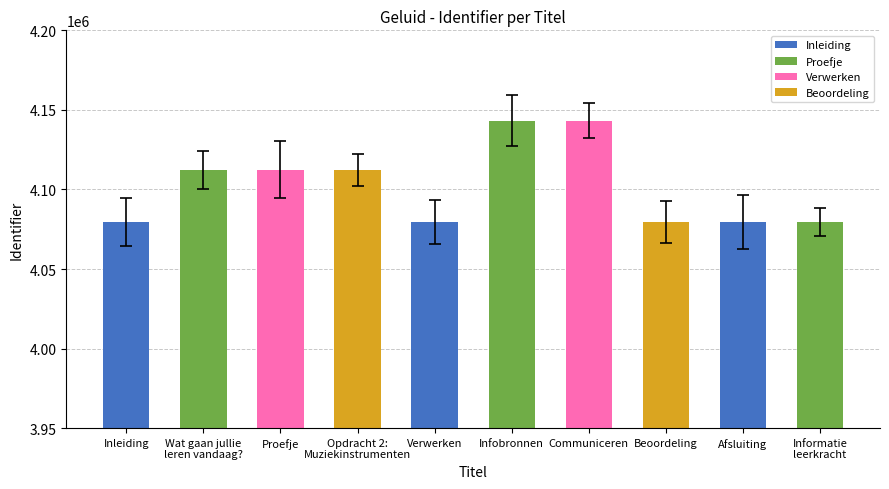

What is the value of the 8th bar from the left?

4079618